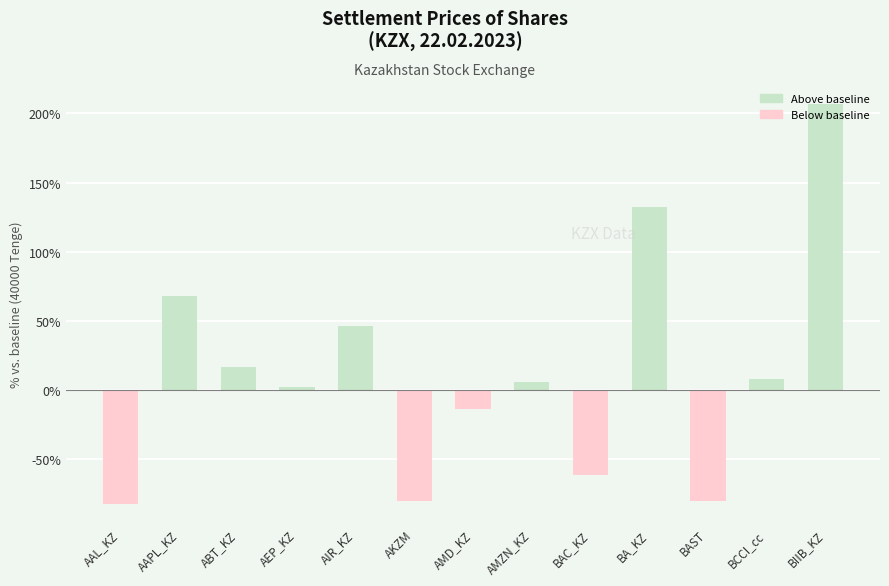

What is the smallest value displayed?

-82.2